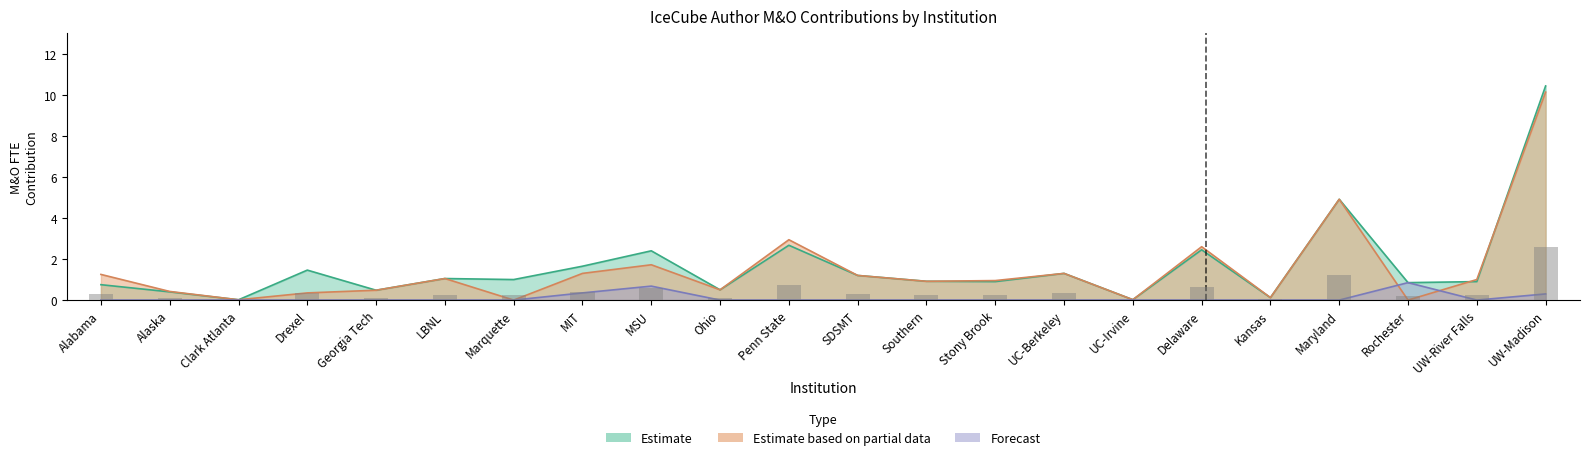

Between Alaska and Alabama, which is larger?

Alabama